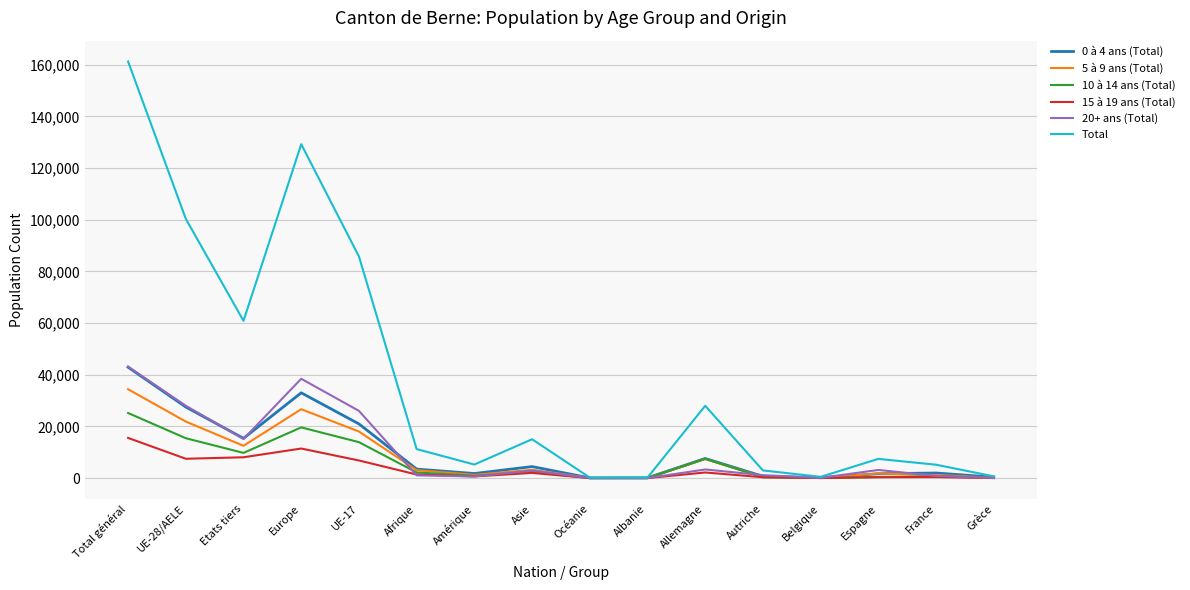

True or false: 20+ ans (Total) has a value of 15145 at Etats tiers.

True